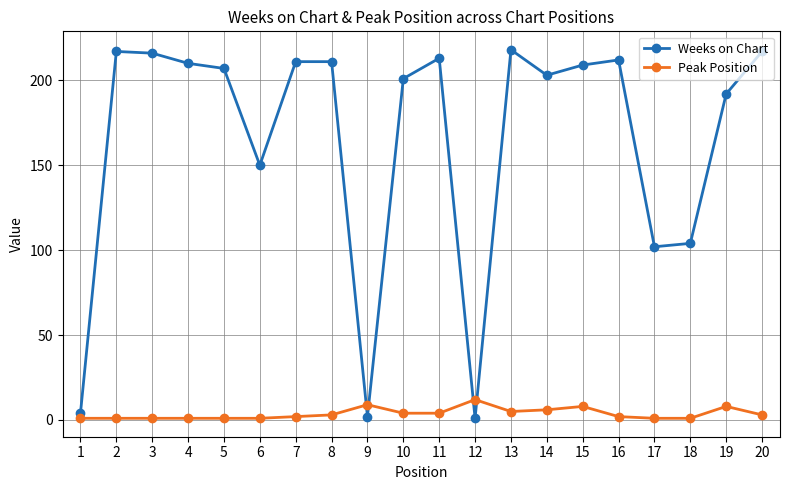

The Weeks on Chart series shows 372 at 13. True or false?

False